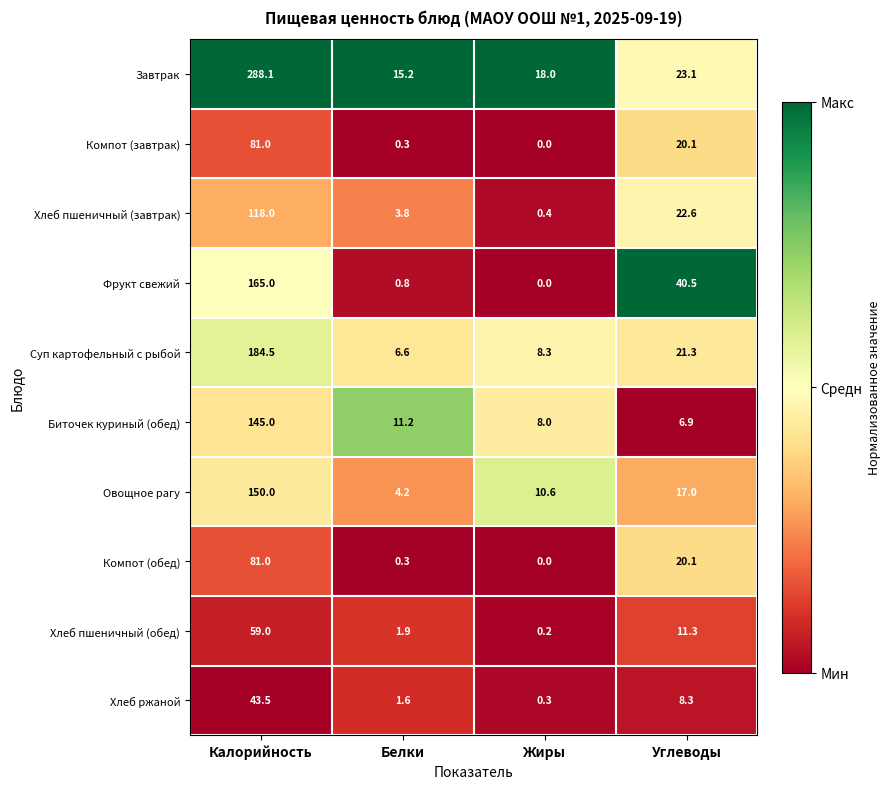

How many values in the Завтрак series exceed 23?

2